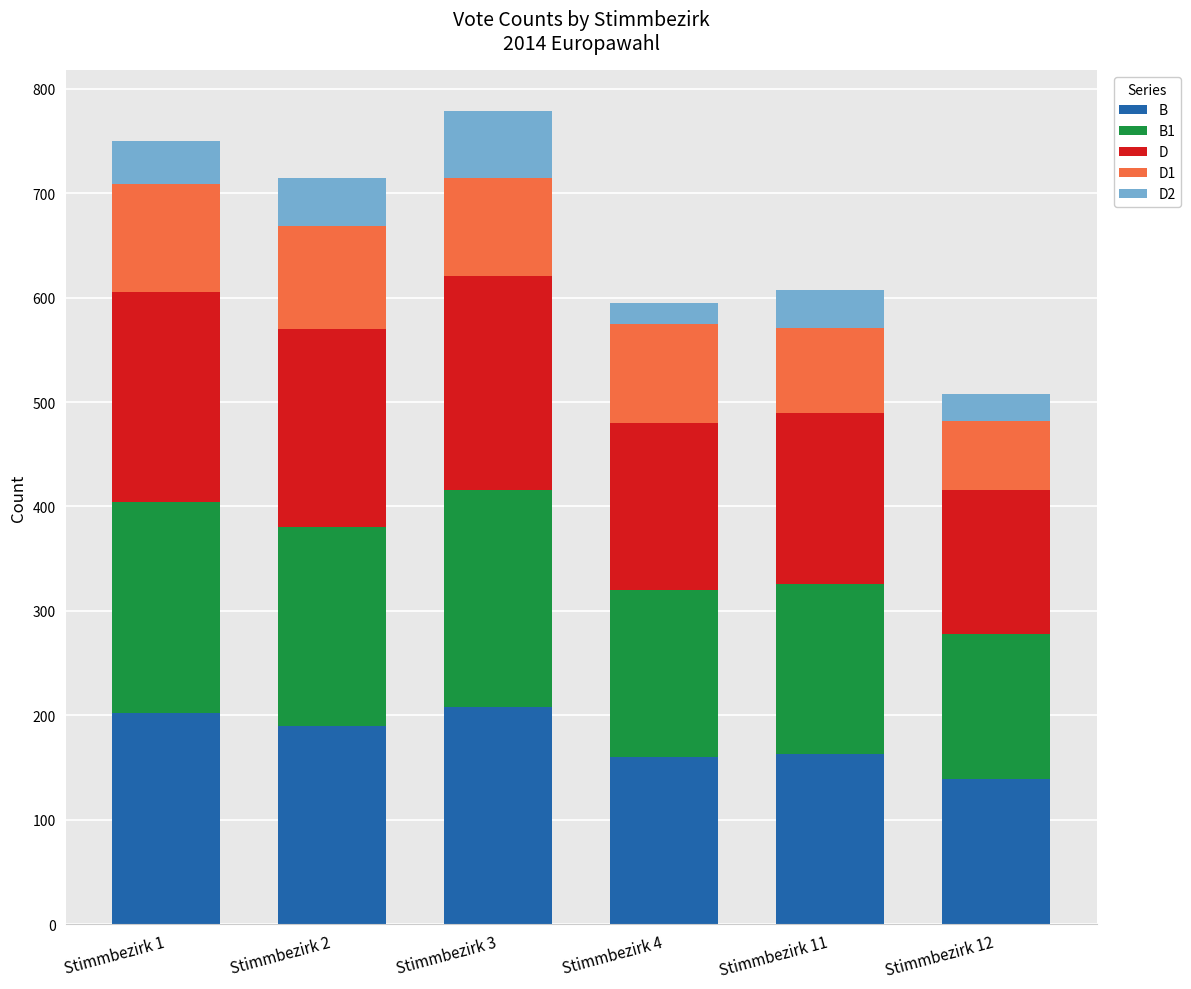

What is the total value across all series at Stimmbezirk 2?

715